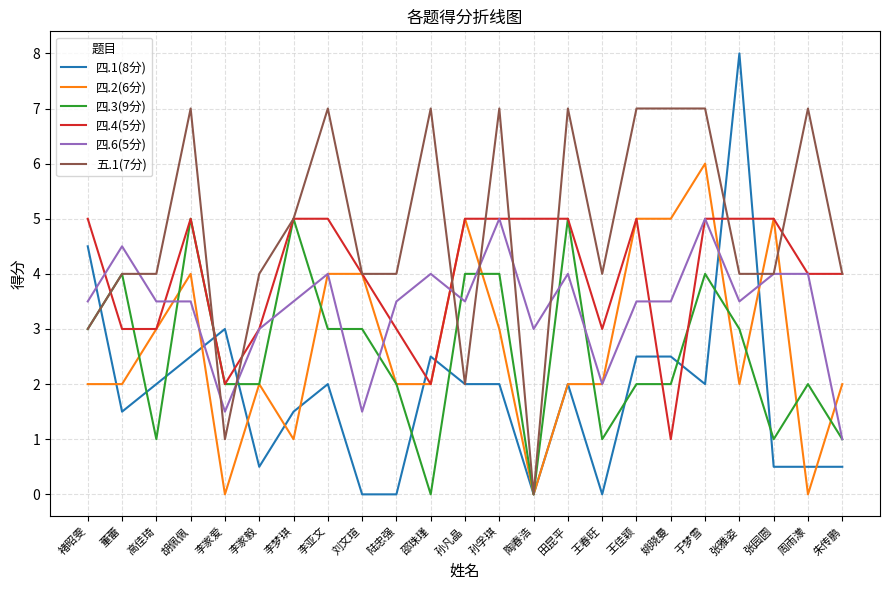

Which series has the largest total across all categories?

五.1(7分)